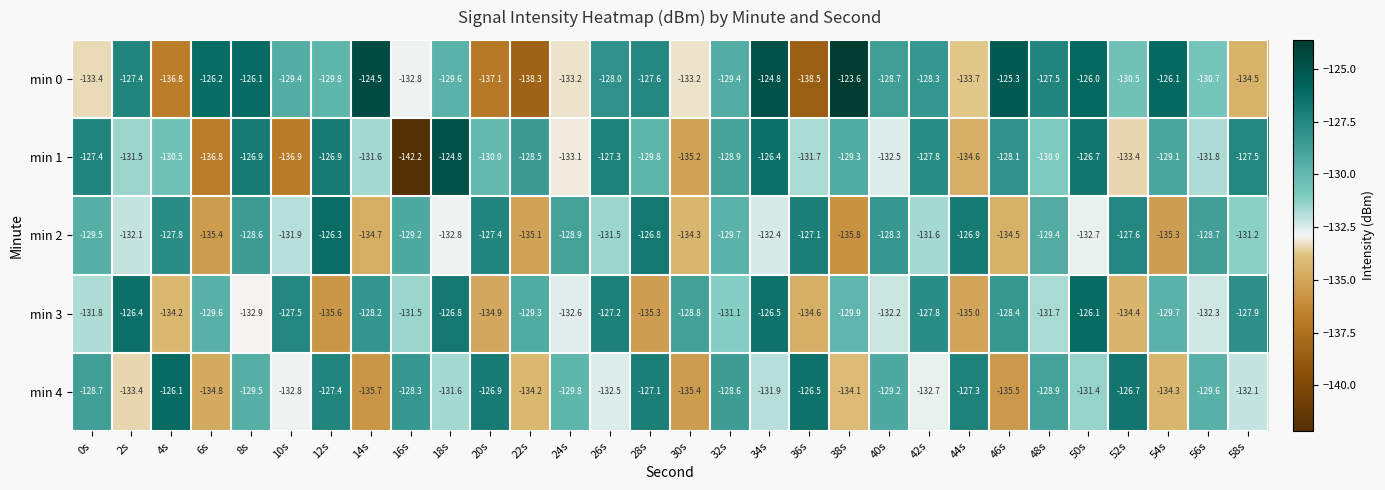

Which series has the largest total across all categories?

min 0